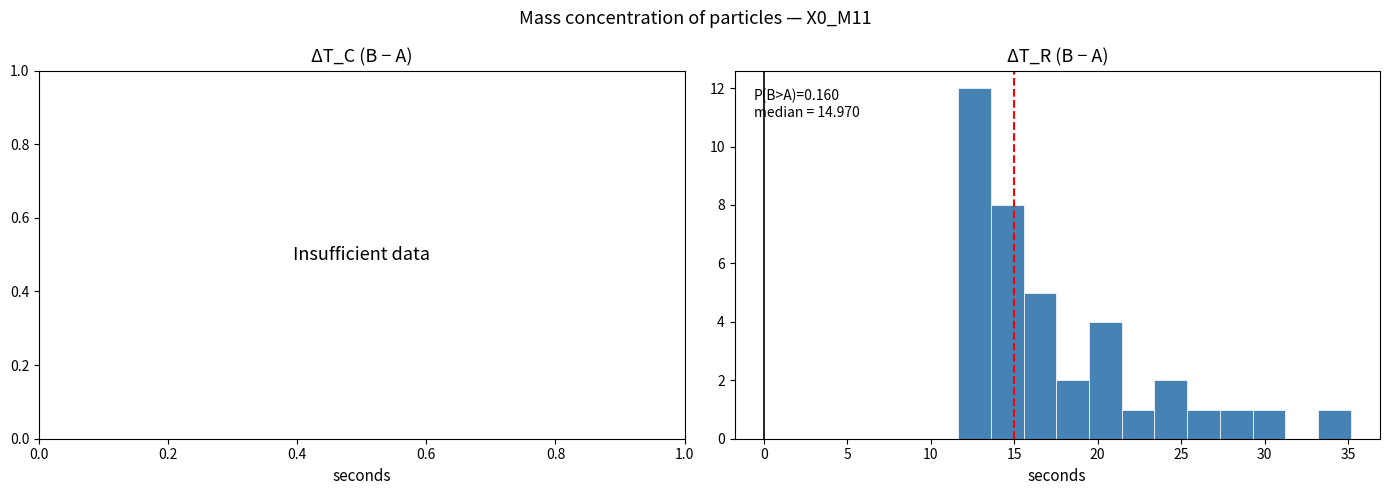

Read against the x-axis, roughly where is the centre of the tallest bar?

12.5